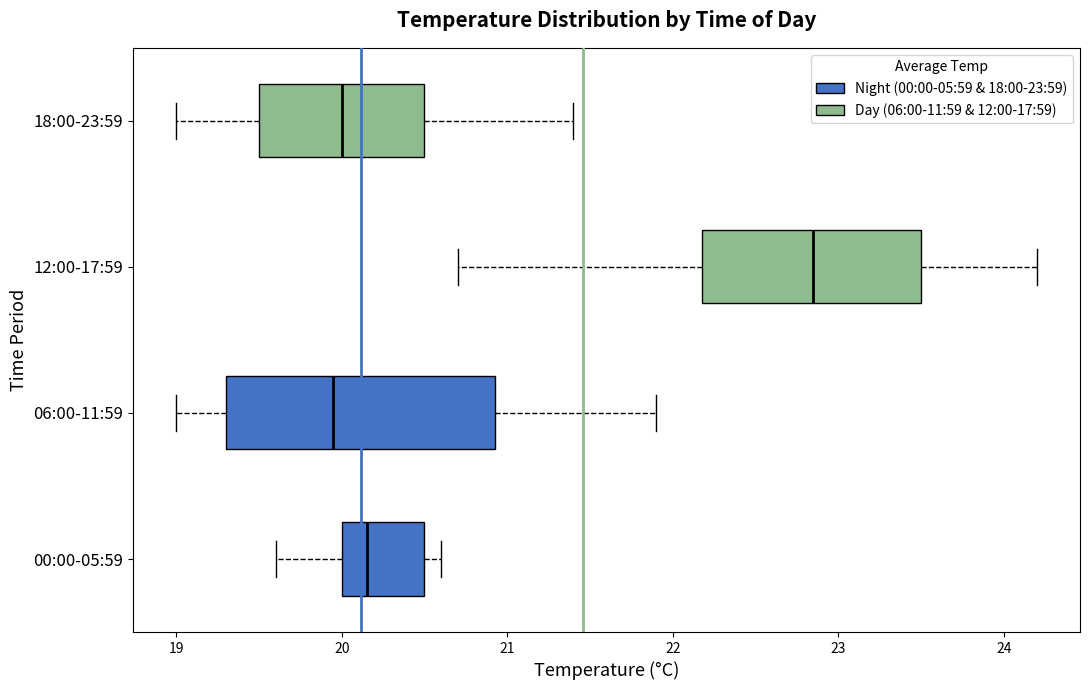

Reading bottom to top, read every box against the x-axis: the position of its median line, the range the box covers, and the ends of its whiskers. The values are not printed on the chart, so give them approximately, as read against the axis.

00:00-05:59: median 20.2, box 20.0 to 20.5, whiskers 19.6 to 20.6
06:00-11:59: median 20.0, box 19.3 to 20.9, whiskers 19.0 to 21.9
12:00-17:59: median 22.9, box 22.2 to 23.5, whiskers 20.7 to 24.2
18:00-23:59: median 20.0, box 19.5 to 20.5, whiskers 19.0 to 21.4